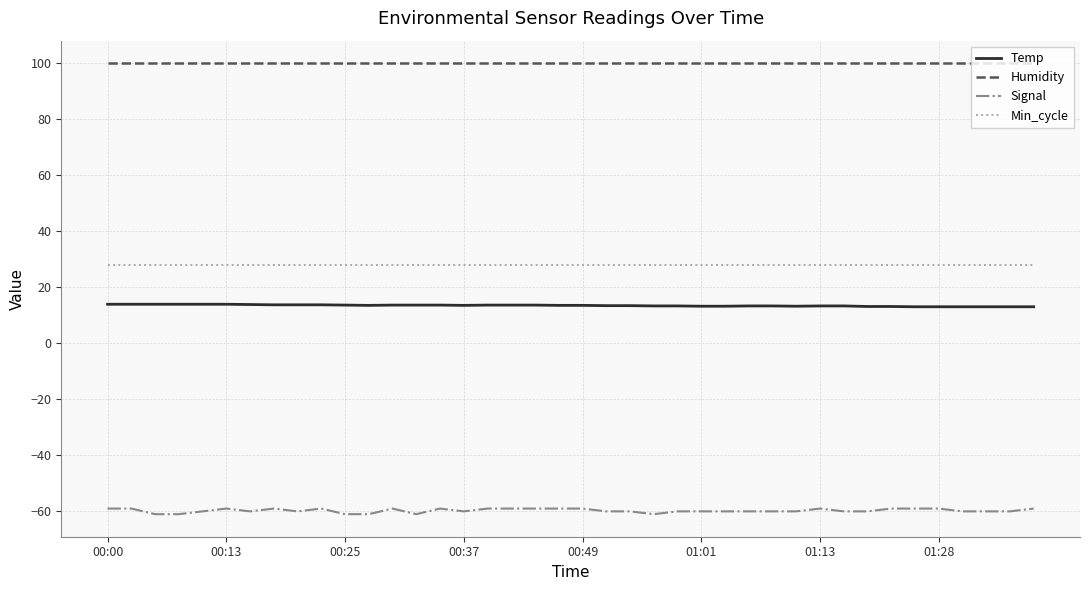

Which series has the largest total across all categories?

Humidity